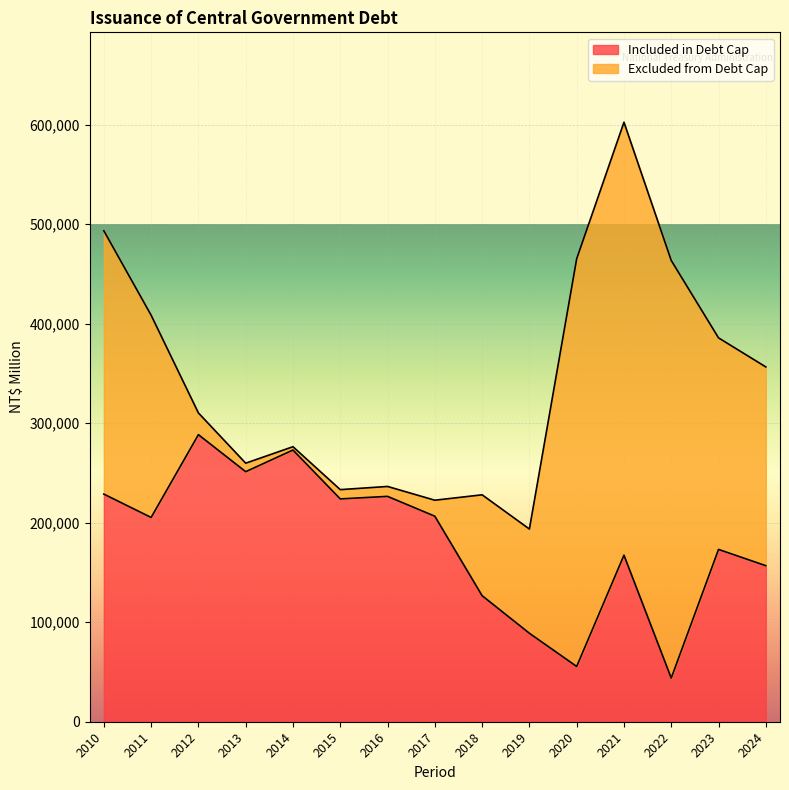

Which label corresponds to the largest value in the chart?

2012